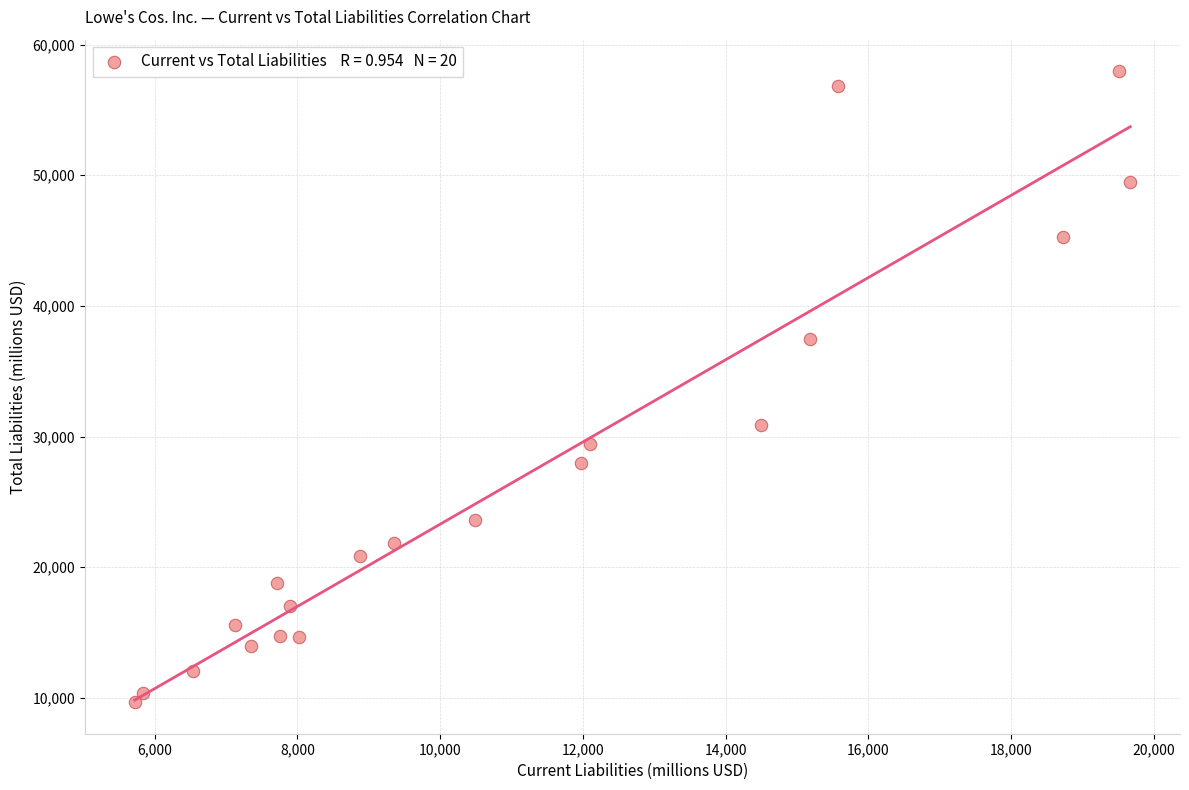

What is the range of X values (max minus min)?

13949